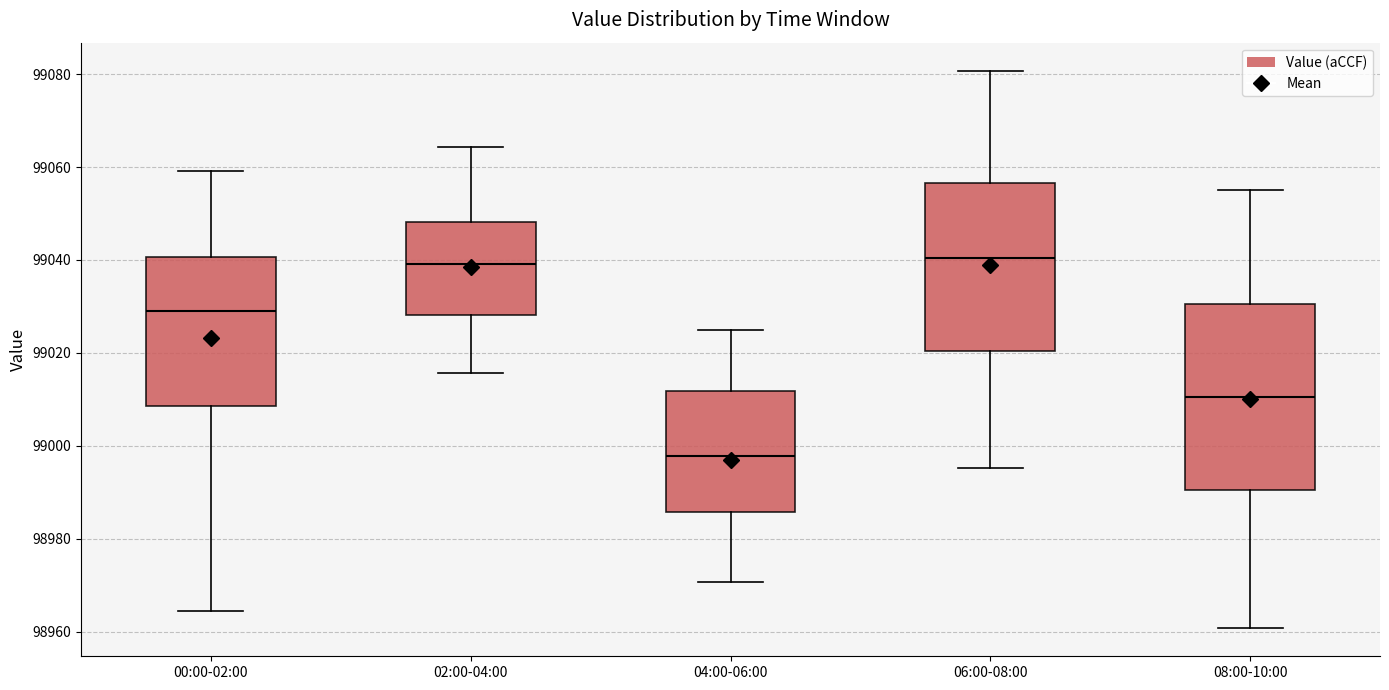

Where is the lower edge of the box for 02:00-04:00 on the y-axis? The values are not printed on the chart, so give them approximately, as read against the axis.

99028